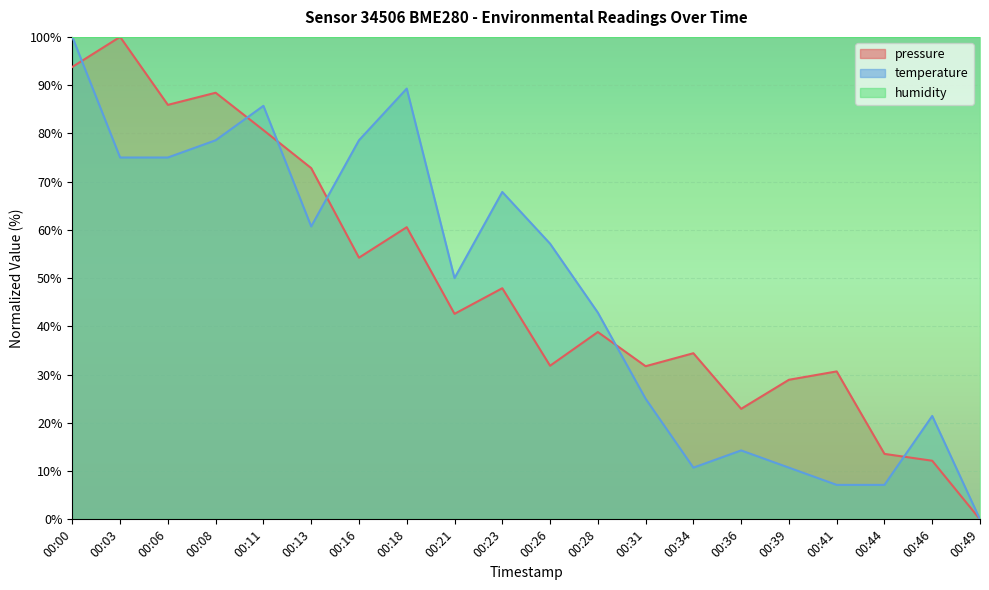

Rank the categories by temperature value from lowest to highest.

00:49, 00:41, 00:44, 00:34, 00:39, 00:36, 00:46, 00:31, 00:28, 00:21, 00:26, 00:13, 00:23, 00:03, 00:06, 00:08, 00:16, 00:11, 00:18, 00:00